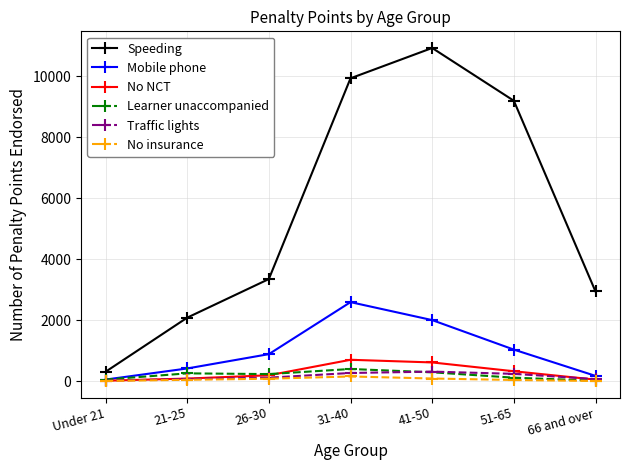

True or false: No NCT and Speeding intersect in this chart.

False